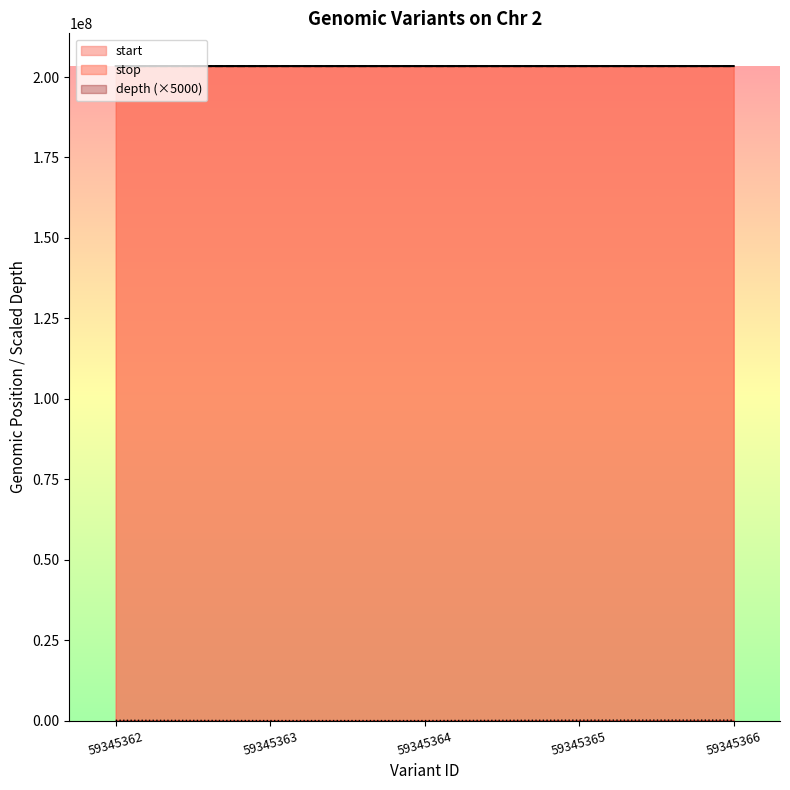

Rank the categories by value from lowest to highest.

59345363, 59345364, 59345362, 59345365, 59345366